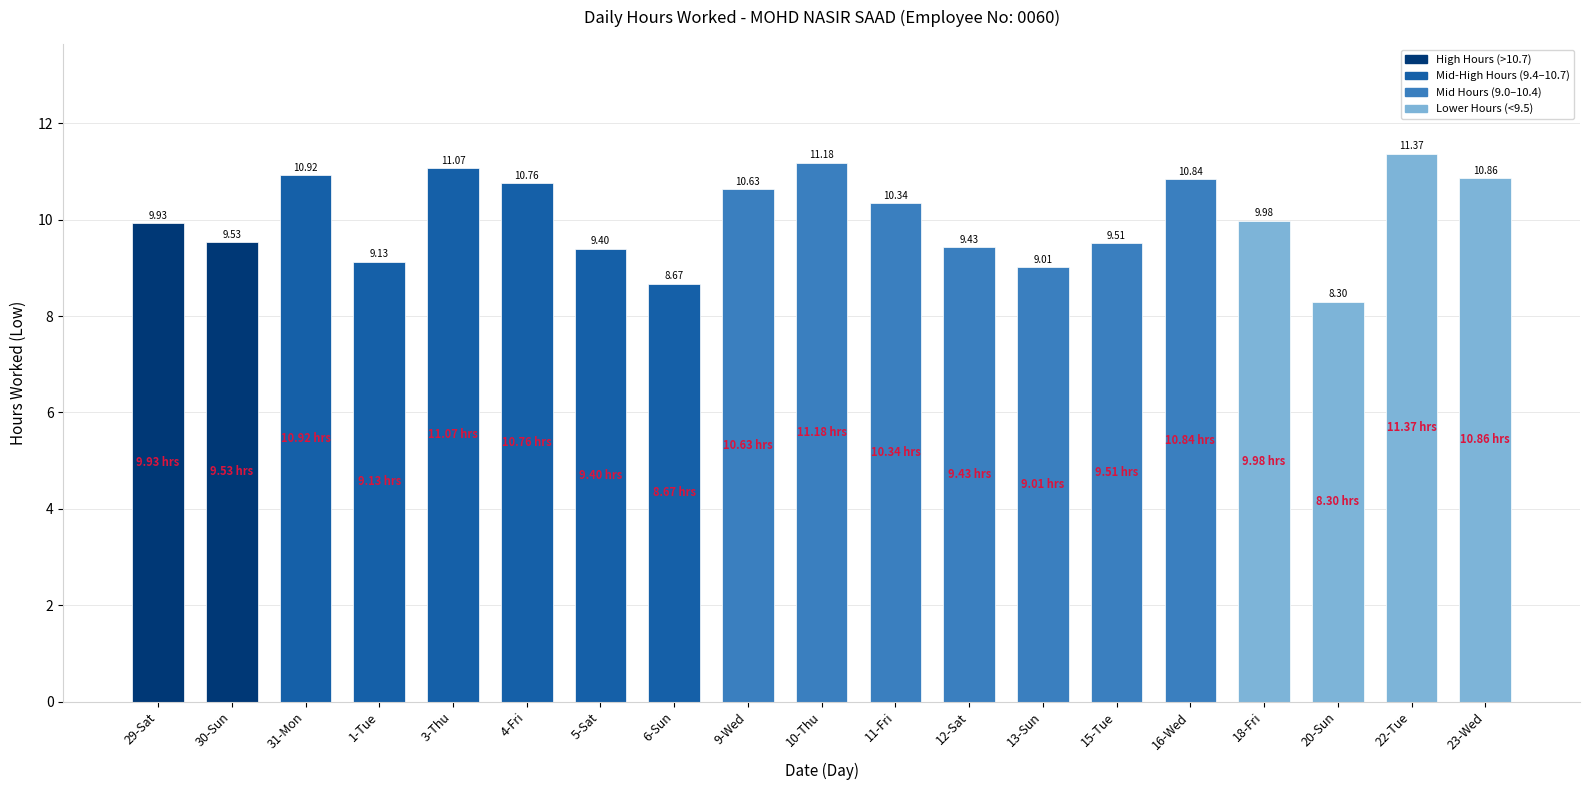

Are the bars grouped side by side (vs. stacked)?

No